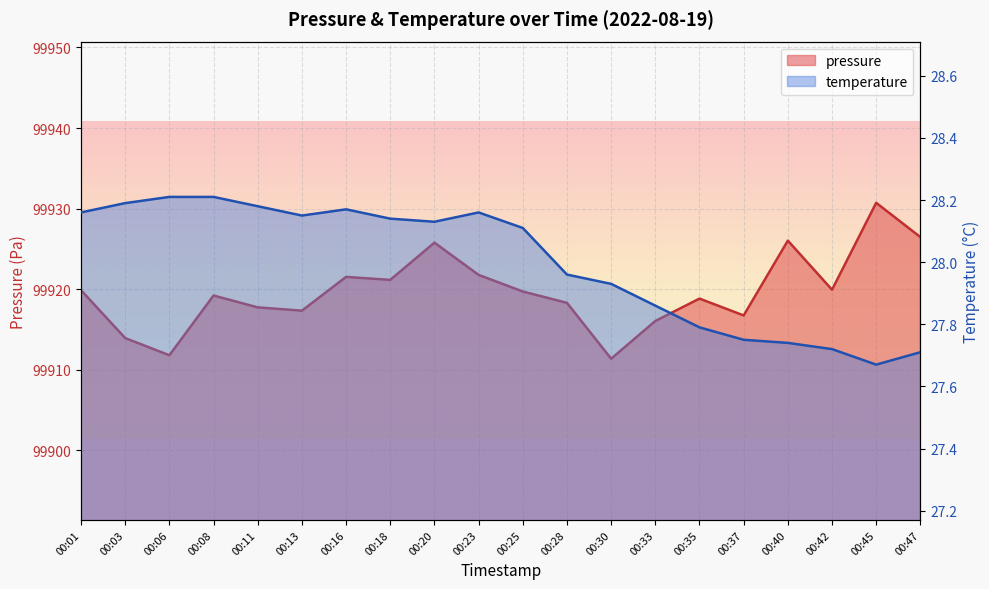

At 00:08, list the series in order from smallest to largest.

temperature, pressure